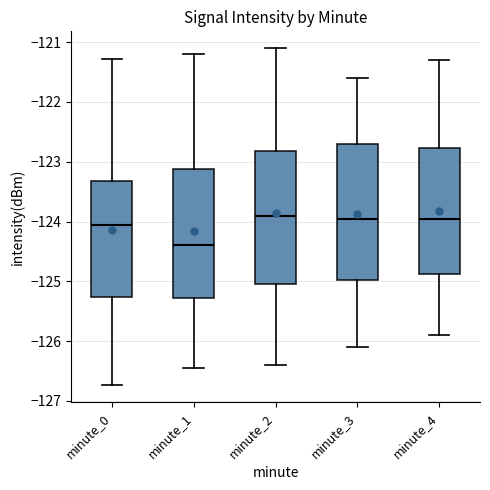

Reading left to right, read every box against the y-axis: the position of its median line, the range the box covers, and the ends of its whiskers. The values are not printed on the chart, so give them approximately, as read against the axis.

minute_0: median -124.1, box -125.3 to -123.3, whiskers -126.7 to -121.3
minute_1: median -124.4, box -125.3 to -123.1, whiskers -126.5 to -121.2
minute_2: median -123.9, box -125.0 to -122.8, whiskers -126.4 to -121.1
minute_3: median -123.9, box -125.0 to -122.7, whiskers -126.1 to -121.6
minute_4: median -123.9, box -124.9 to -122.8, whiskers -125.9 to -121.3